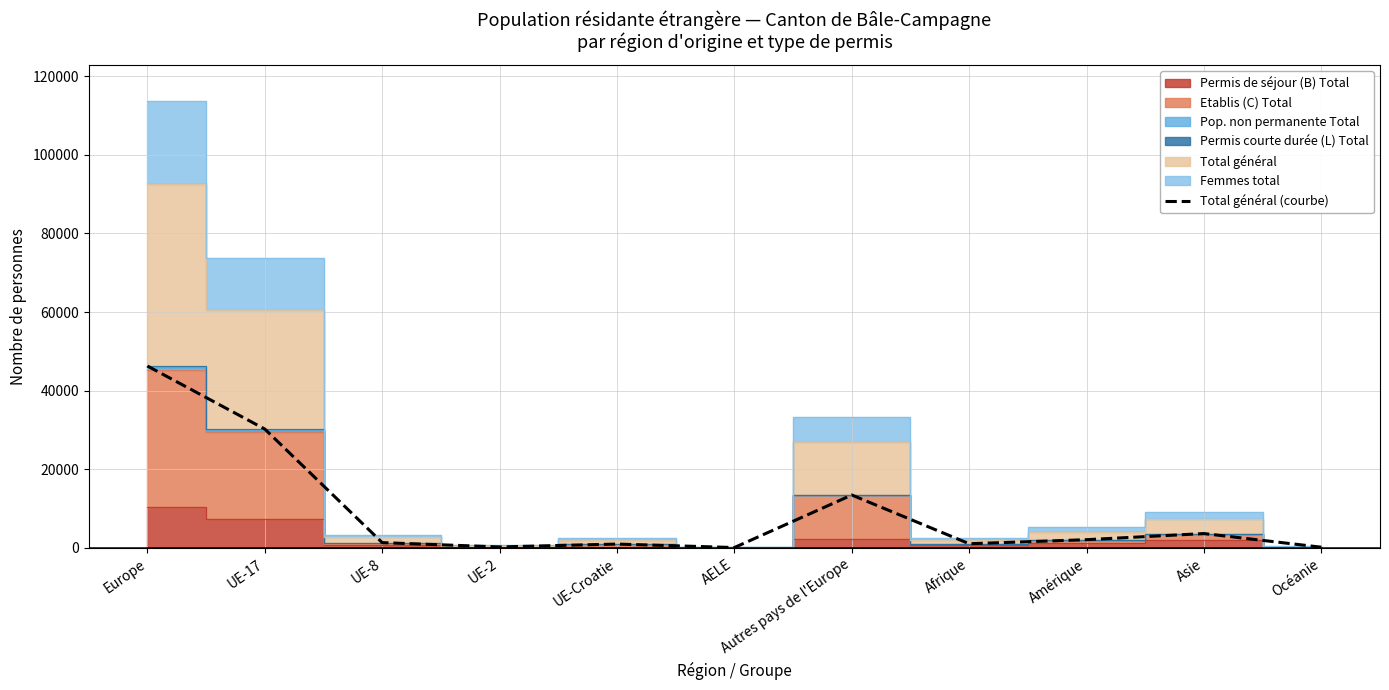

What is the average value?

9040